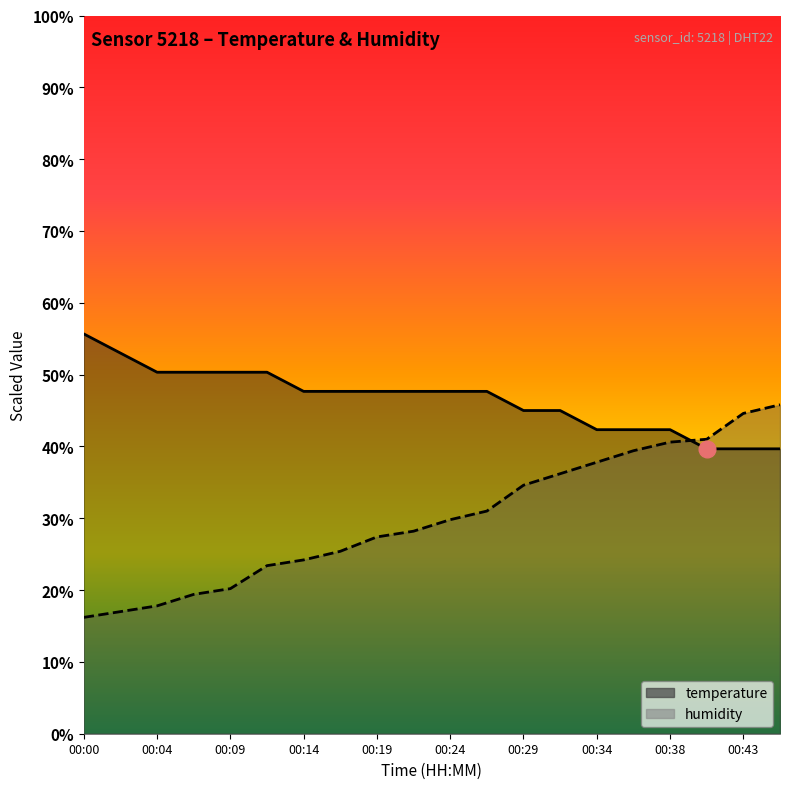

The temperature series shows 55.7 at 00:00. True or false?

True